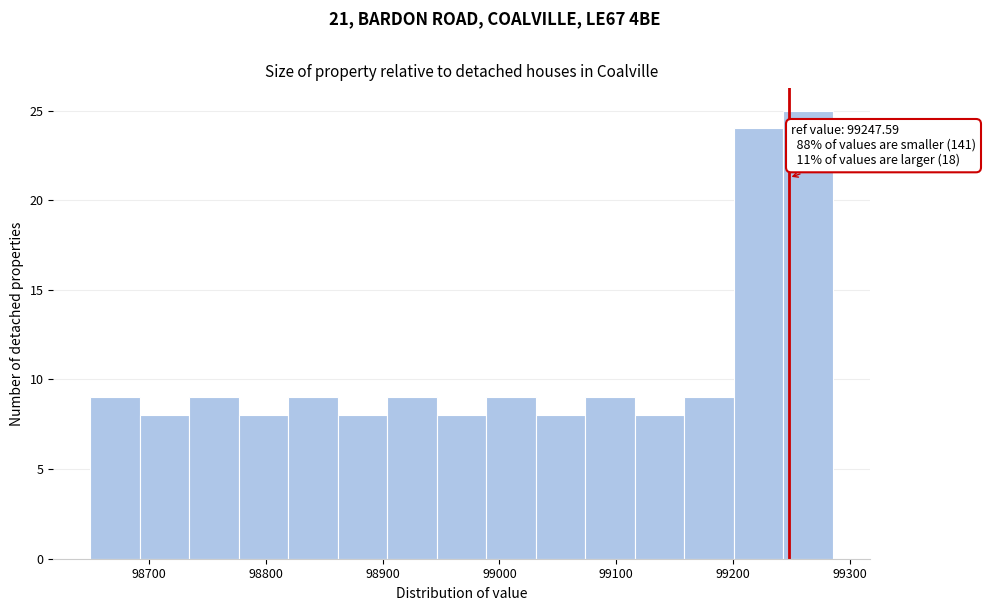

Which range on the x-axis has the tallest bar?

99240 to 99290